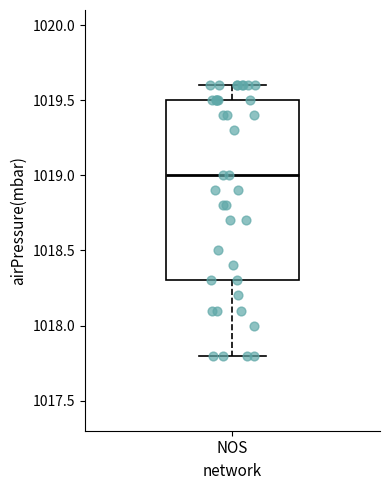

Read this box plot against the y-axis: the position of the median line, the range covered by the box, and the ends of both whiskers. The values are not printed on the chart, so give them approximately, as read against the axis.

median 1019.0, box 1018.3 to 1019.5, whiskers 1017.8 to 1019.6